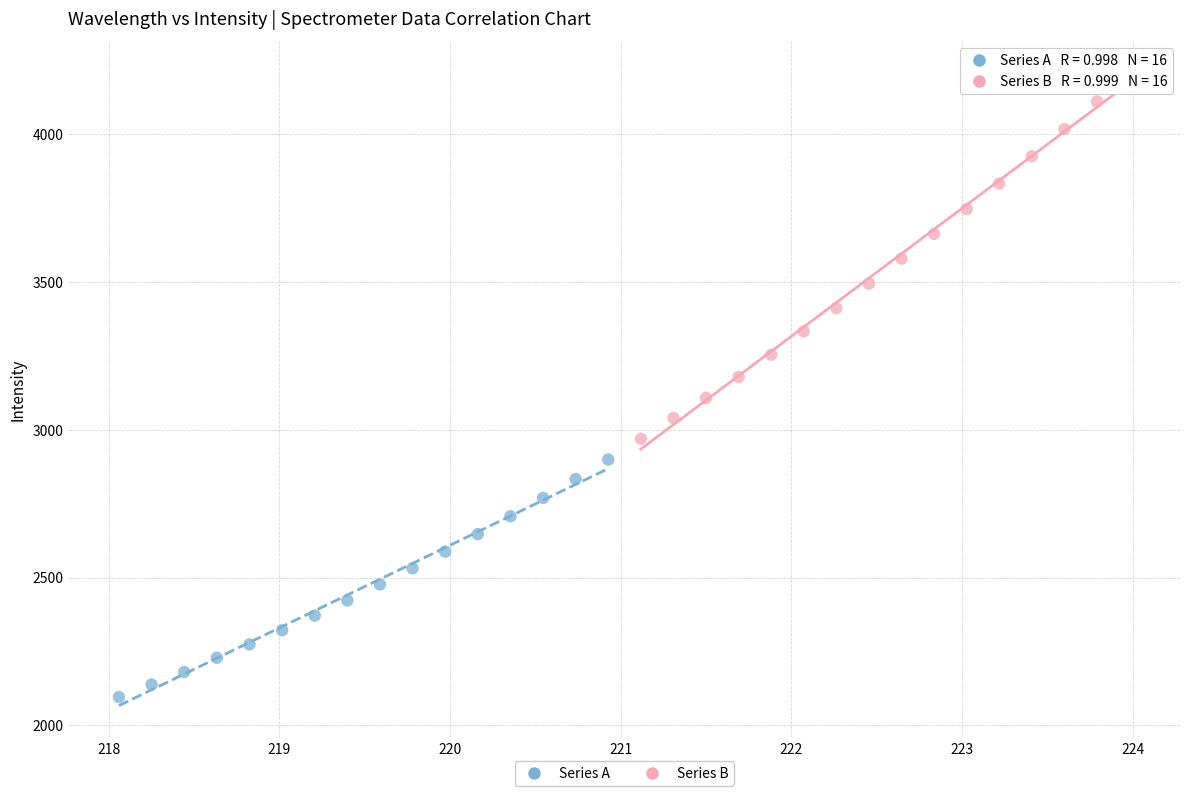

Which series contains the lowest Y value?

Series A